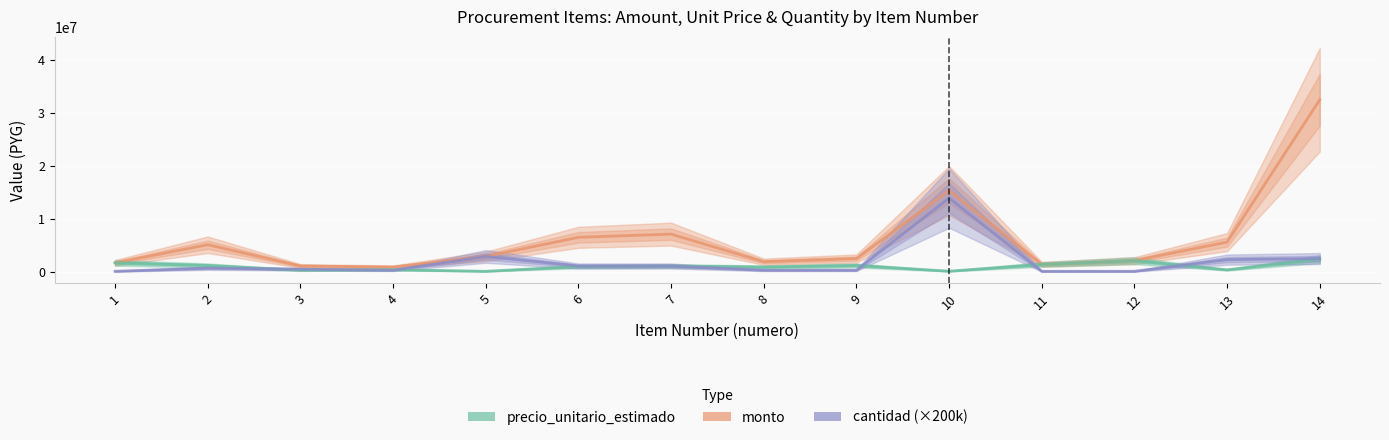

What value does the precio_unitario_estimado series have at 3?

400000